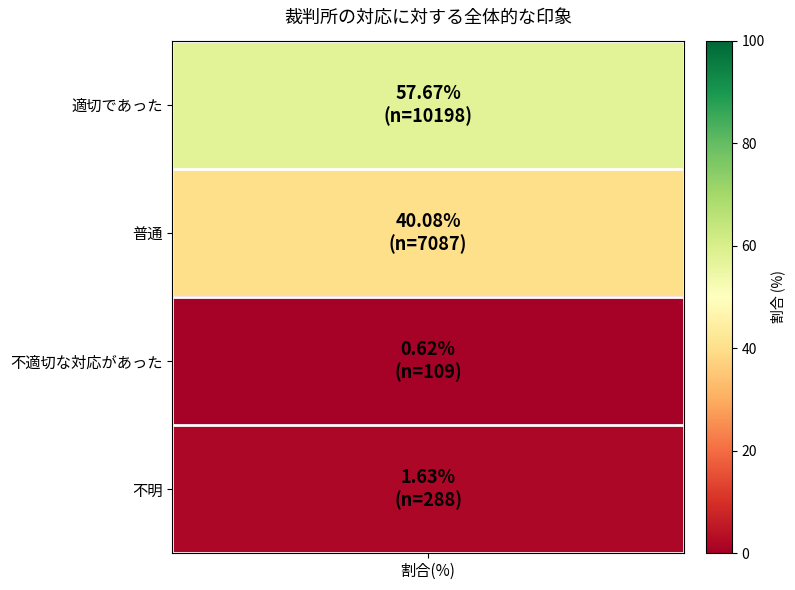

Is it true that the value at 不明 is 1.6?

True